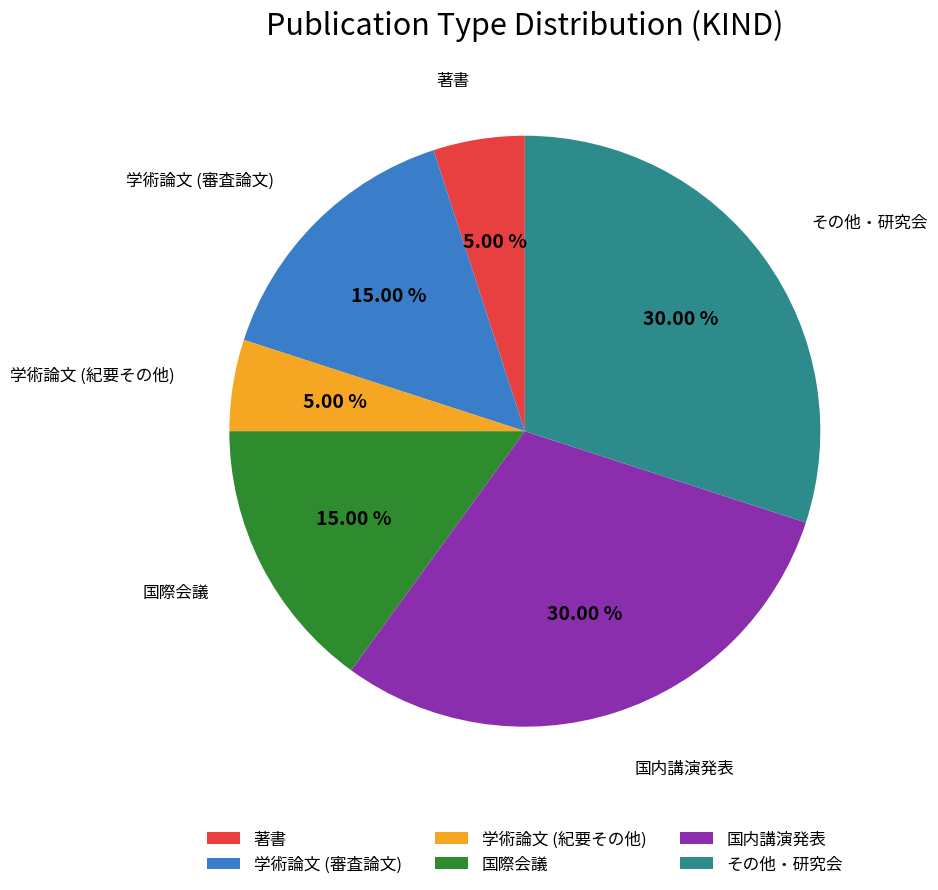

True or false: 国際会議 accounts for 6% of the total.

False